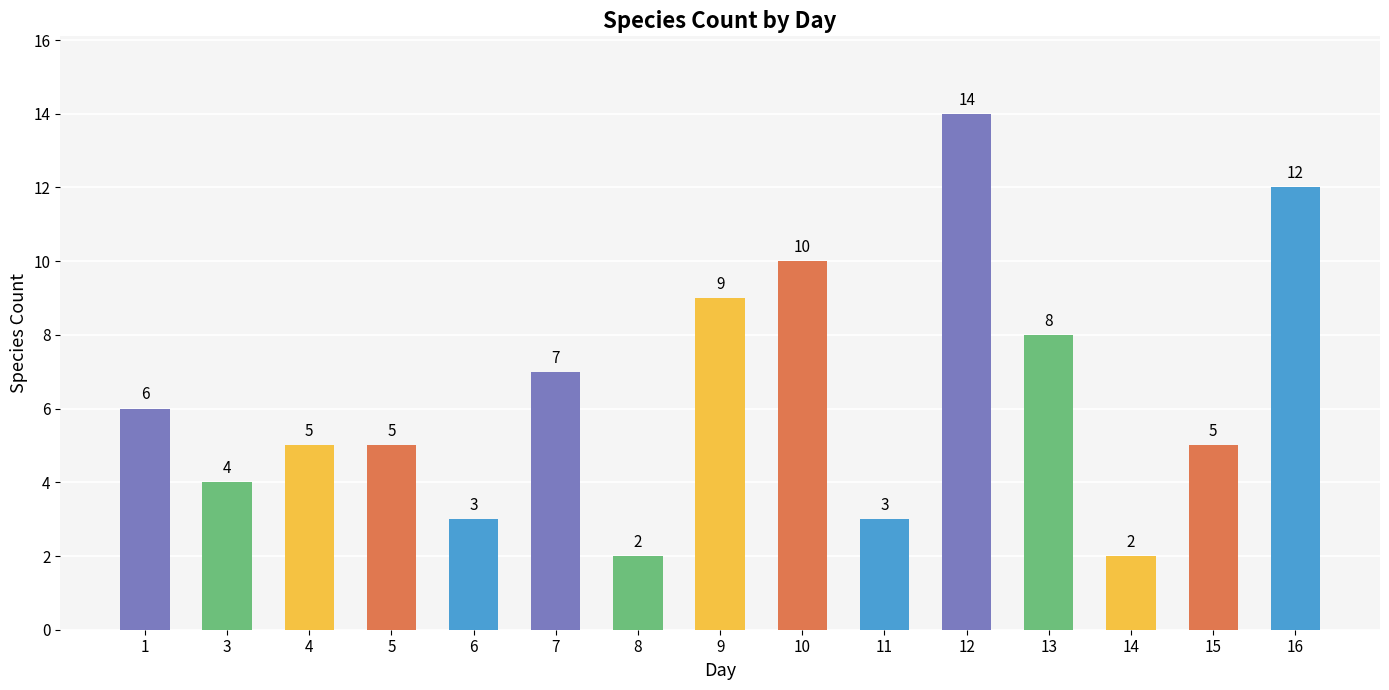

What is the average value?

6